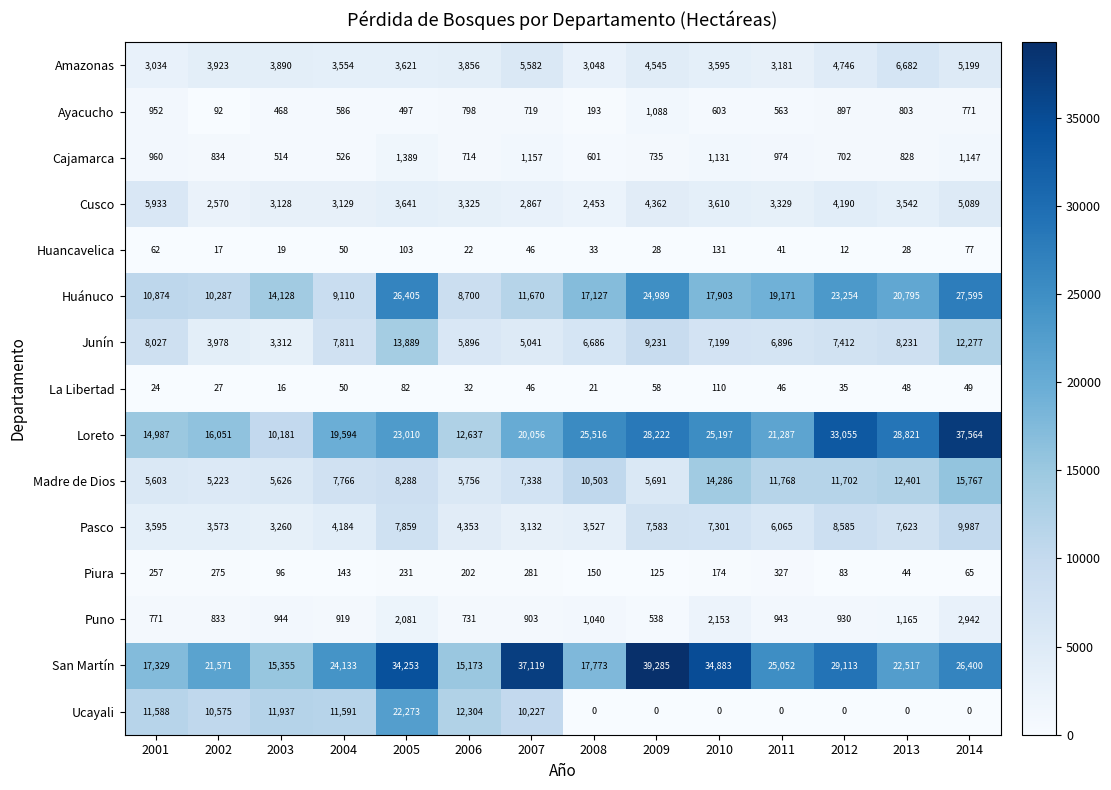

At how many categories does at least one series exceed 20415?

11